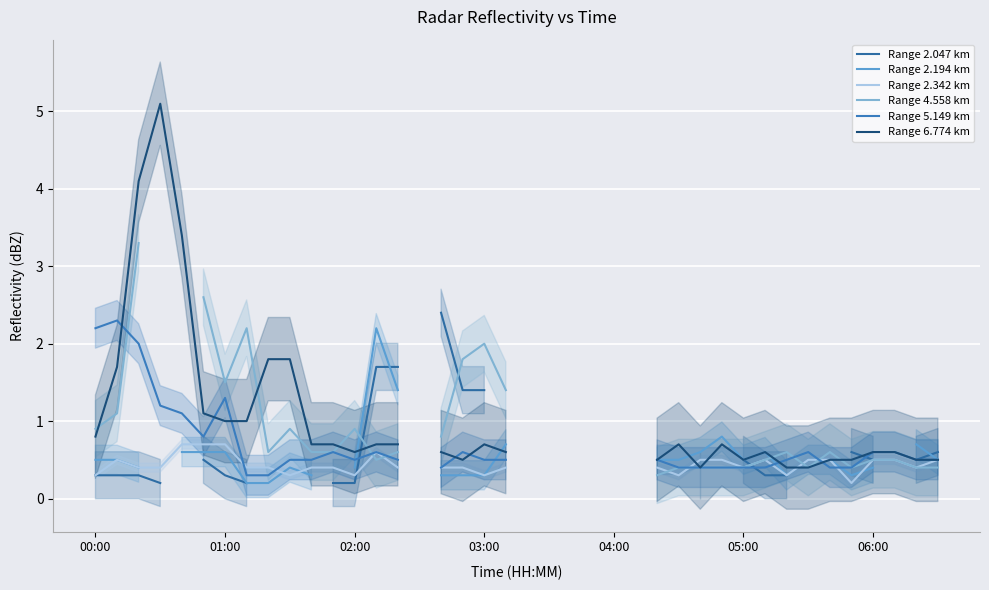

Which series has the widest spread of values?

Range 6.774 km